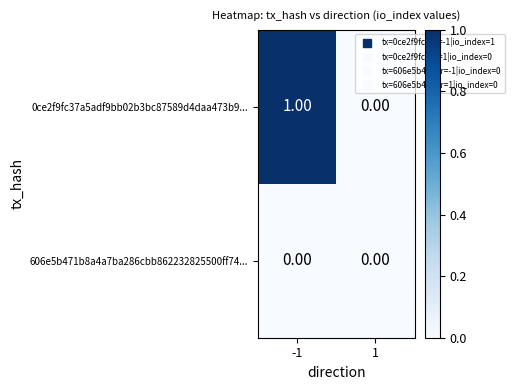

List the series in order of their peak value, highest first.

0ce2f9fc37a5adf9bb02b3bc87589d4daa473b9..., 606e5b471b8a4a7ba286cbb862232825500ff74...